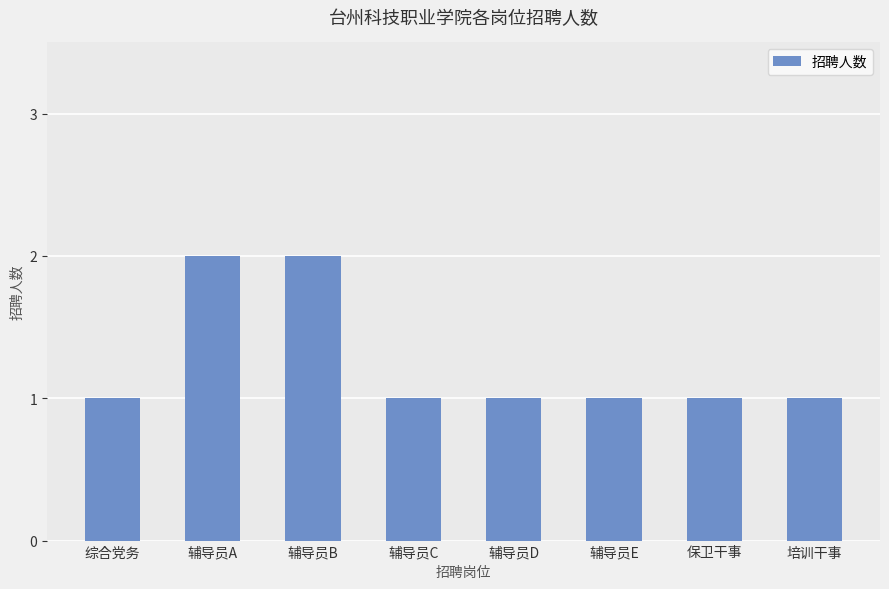

What is the label of the 8th bar from the left?

培训干事